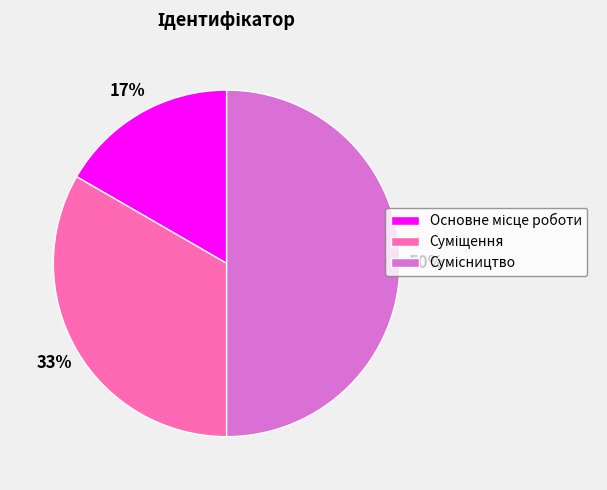

To the nearest percent, what is the average slice percentage?

33%